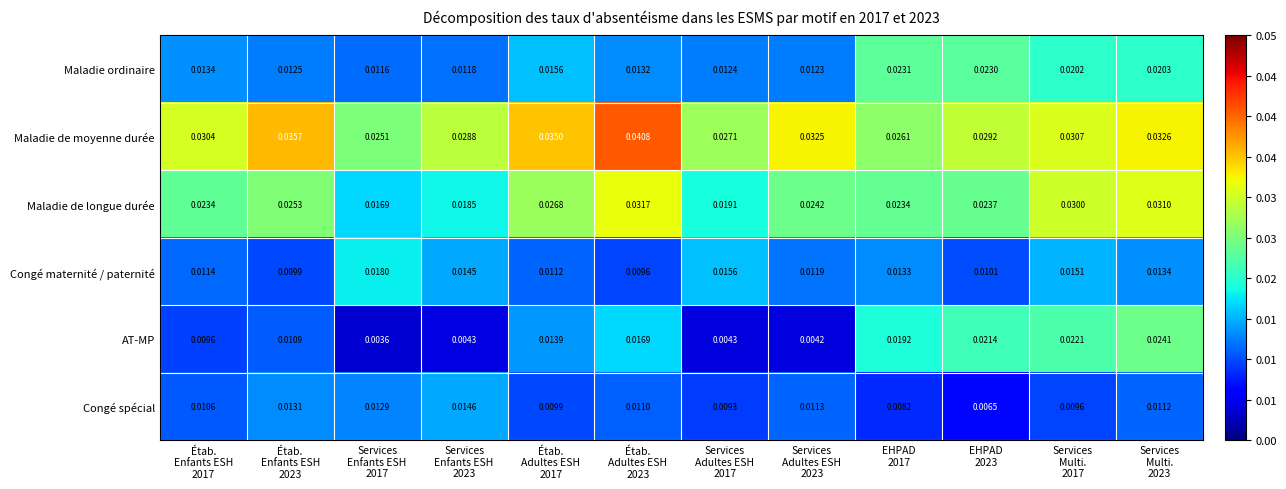

Between Services
Enfants ESH
2023 and Étab.
Adultes ESH
2017, which series saw the biggest shift?

AT-MP